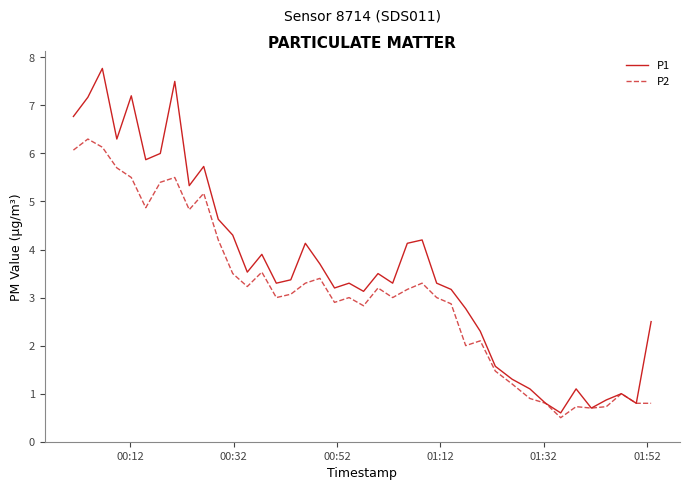

List the series in order of their overall mean, lowest first.

P2, P1